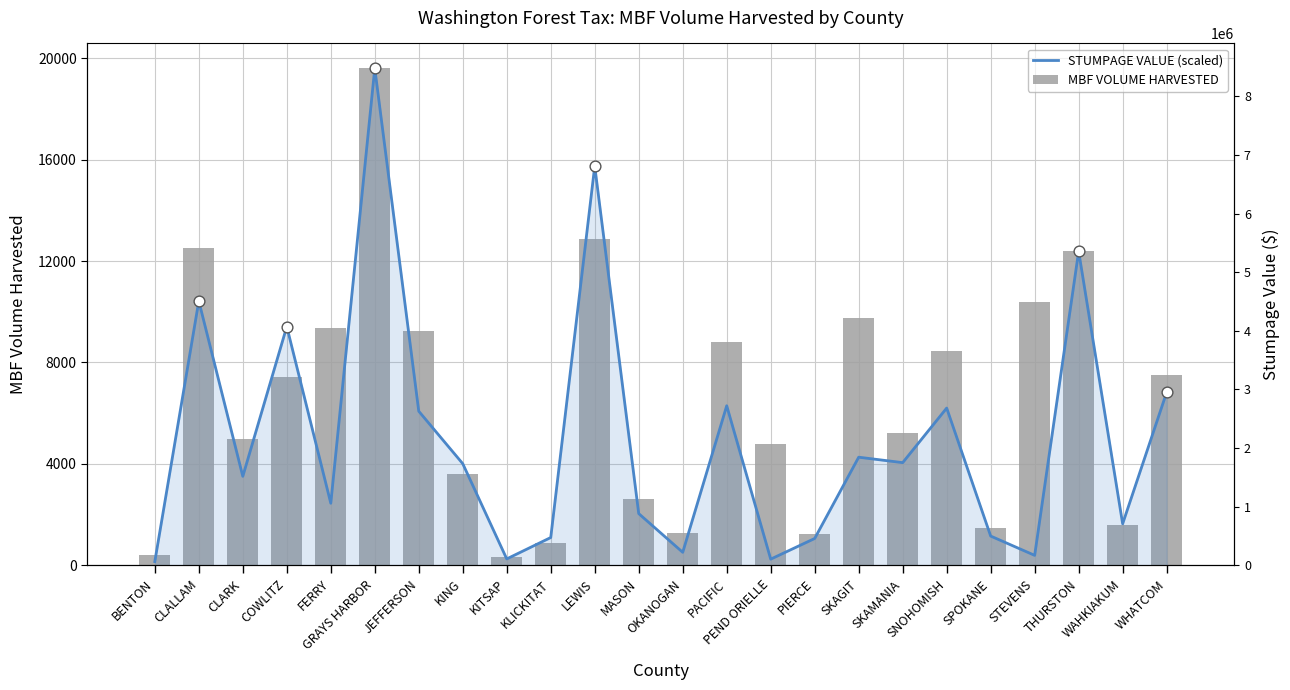

Which series has the largest total across all categories?

MBF VOLUME HARVESTED